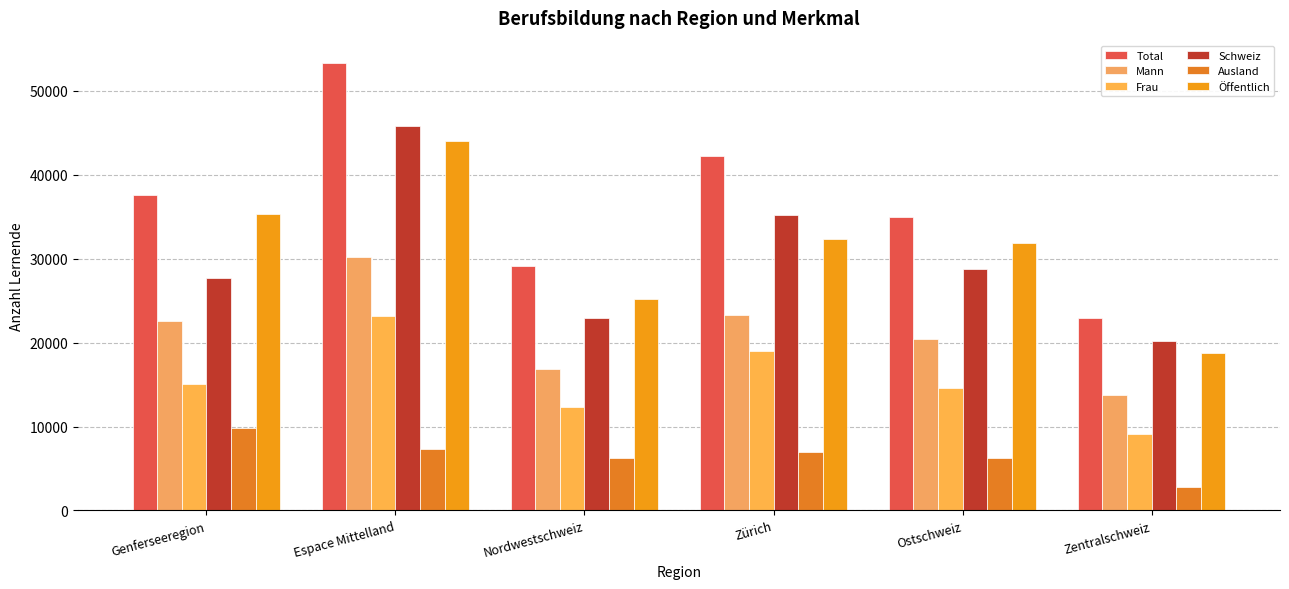

List the series in order of their peak value, highest first.

Total, Schweiz, Öffentlich, Mann, Frau, Ausland